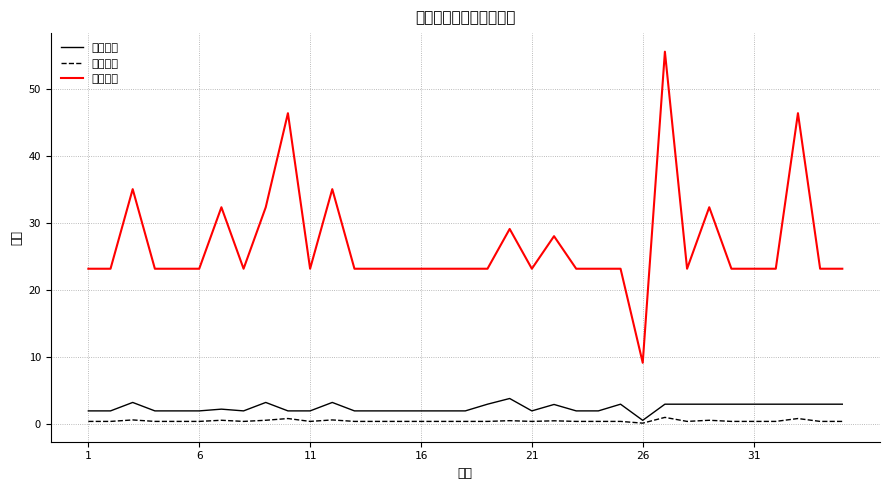

What is the difference between the maximum and minimum values in the 赔款金额 series?

46.4